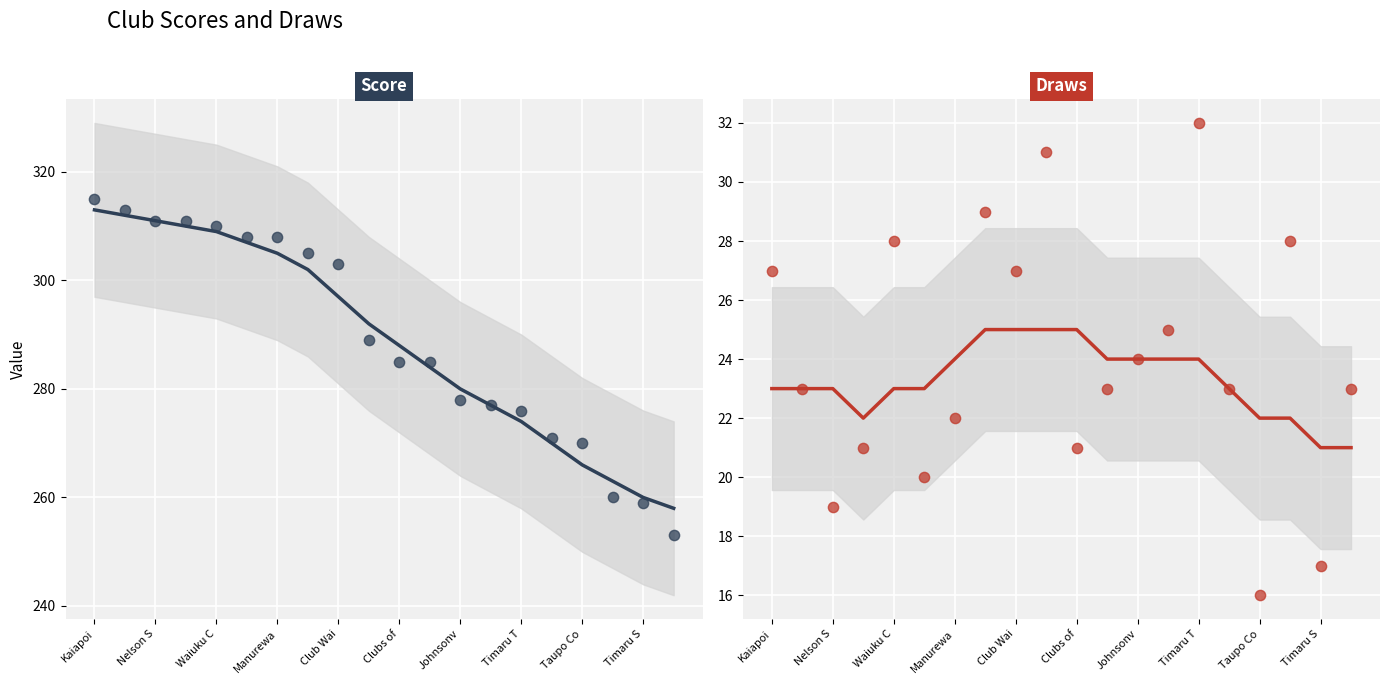

What are all the series names shown in the legend?

Score, Draws